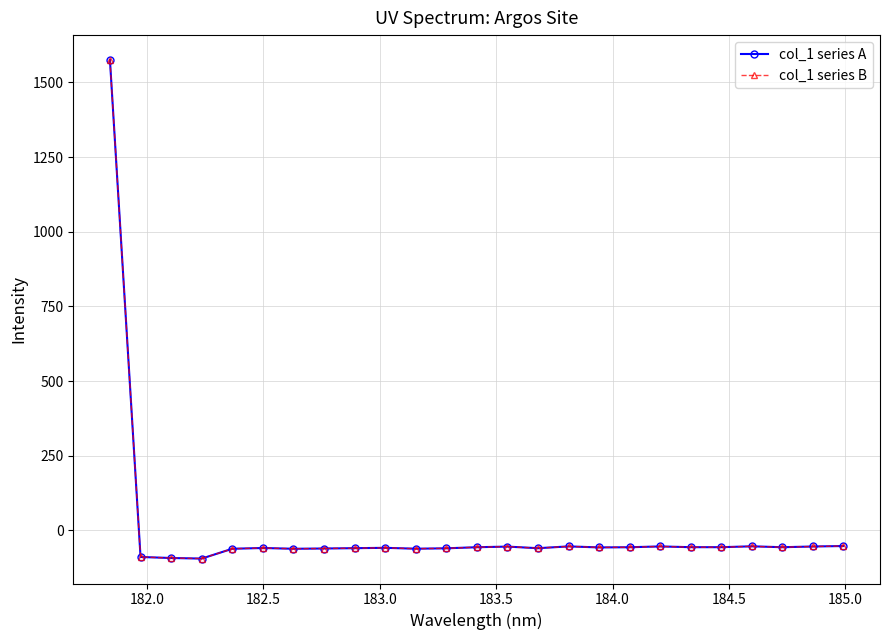

Is this an area chart (filled region under the line)?

No